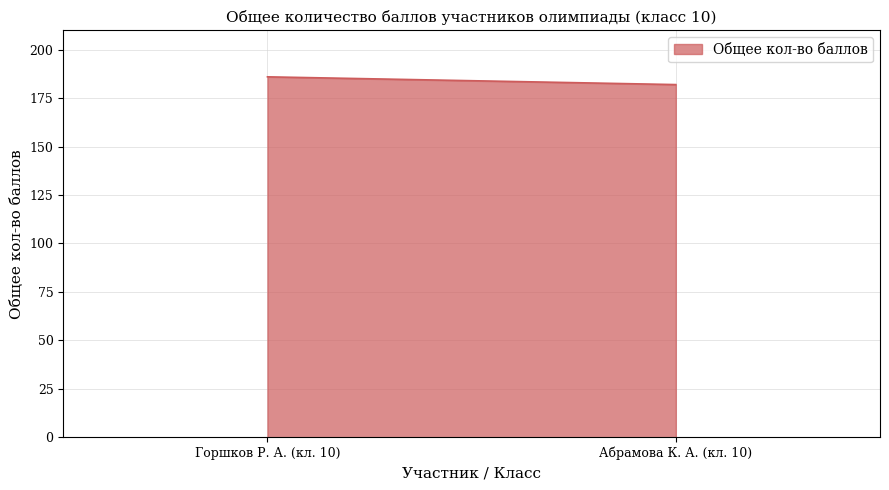

Reading left to right, what are all the values shown in this chart?

Горшков Р. А. (кл. 10)=186	Абрамова К. А. (кл. 10)=182